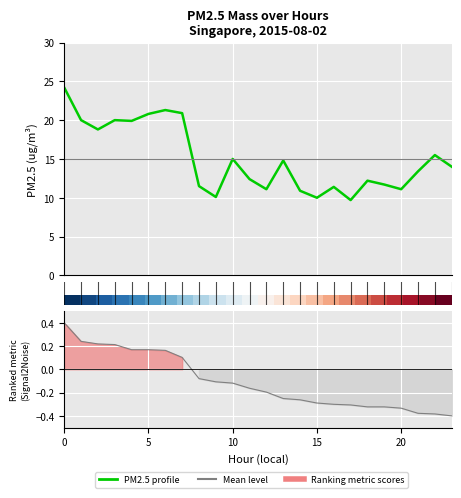

Rank the categories by value from lowest to highest.

17, 15, 9, 14, 12, 20, 16, 8, 19, 18, 11, 21, 23, 13, 10, 22, 2, 4, 1, 3, 5, 7, 6, 0